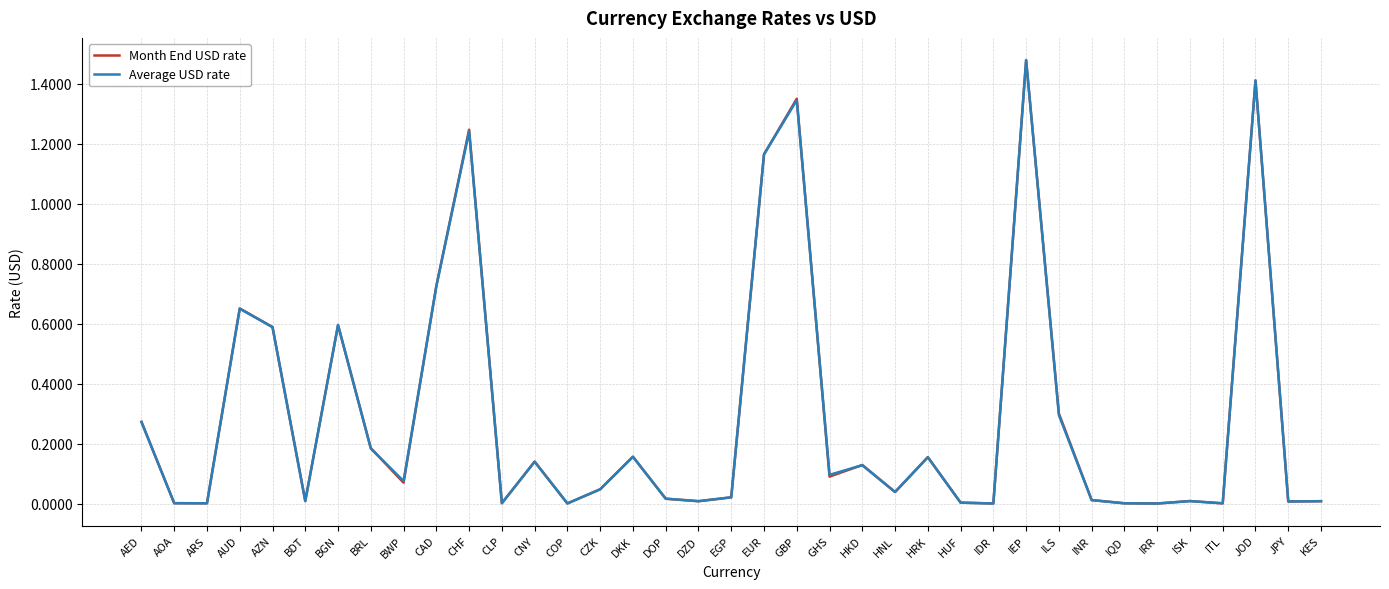

Is the value of Month End USD rate at JOD greater than the value of Average USD rate at BWP?

Yes